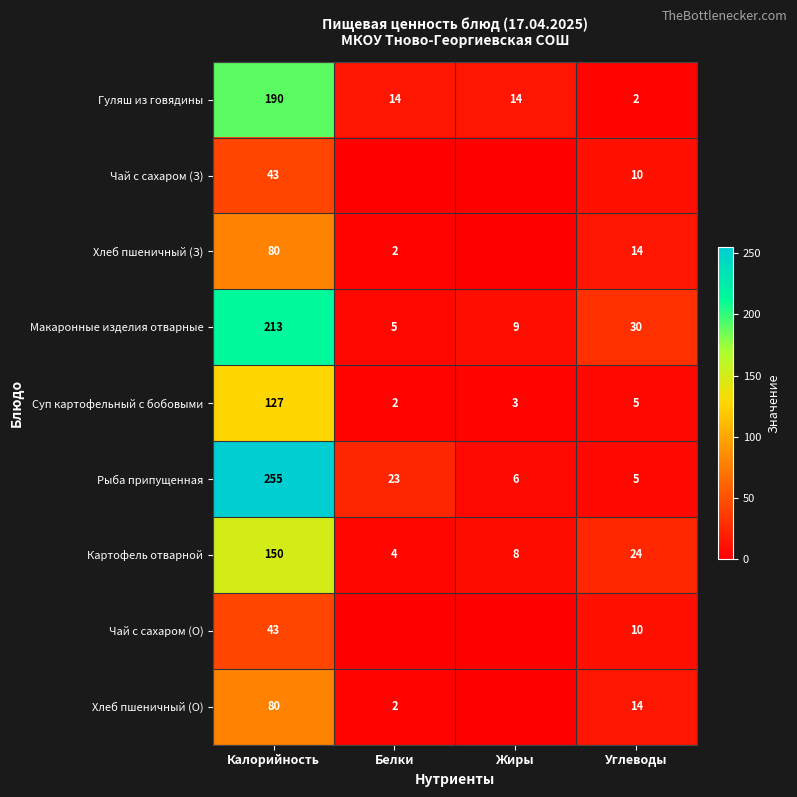

What is the highest value of the Картофель отварной series?

150